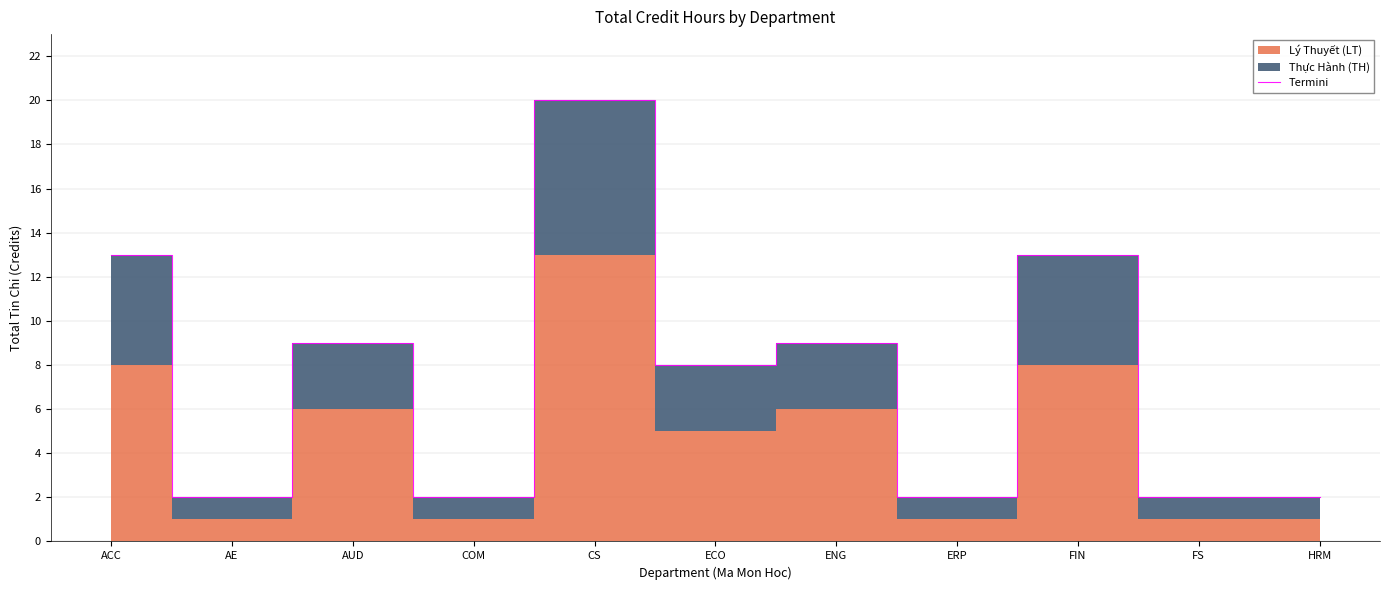

Is it true that Termini equals 2 at AE?

True